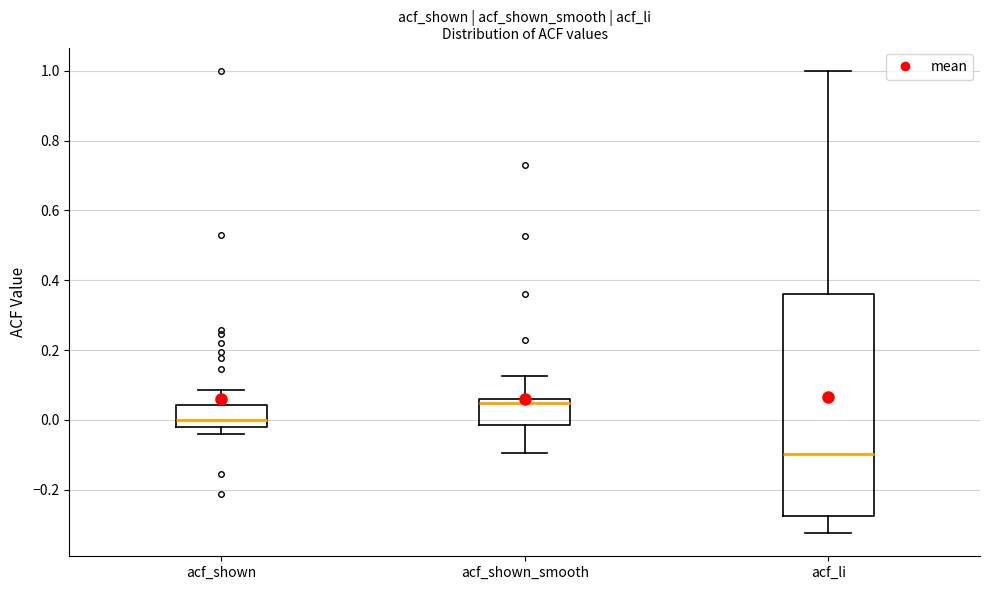

Reading left to right, transcribe this box plot: for each box, give where its median line is, the range the box spans, and where its two whiskers end, as read against the y-axis. The values are not printed on the chart, so give them approximately, as read against the axis.

acf_shown: median 0.00, box -0.02 to 0.04, whiskers -0.04 to 0.08
acf_shown_smooth: median 0.04, box -0.02 to 0.06, whiskers -0.10 to 0.12
acf_li: median -0.10, box -0.28 to 0.36, whiskers -0.32 to 1.00